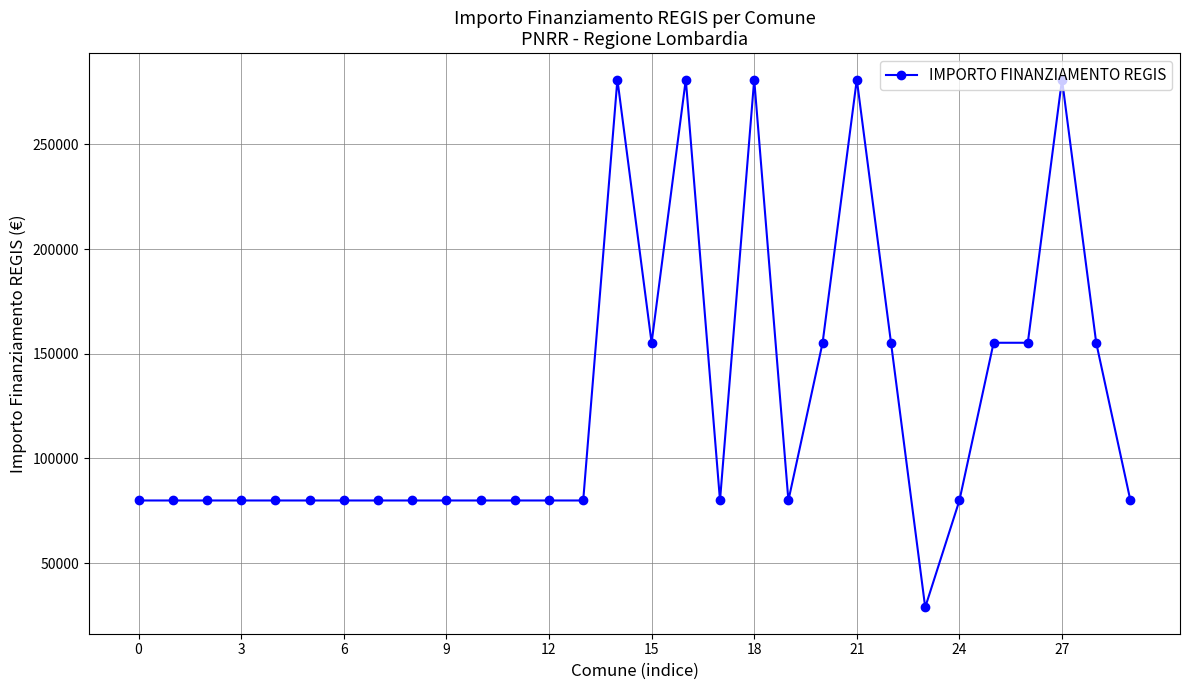

Reading left to right, transcribe all the data shown in this chart.

79922	79922	79922	79922	79922	79922	79922	79922	79922	79922	79922	79922	79922	79922	280932	155234	280932	79922	280932	79922	155234	280932	155234	28902	79922	155234	155234	280932	155234	79922